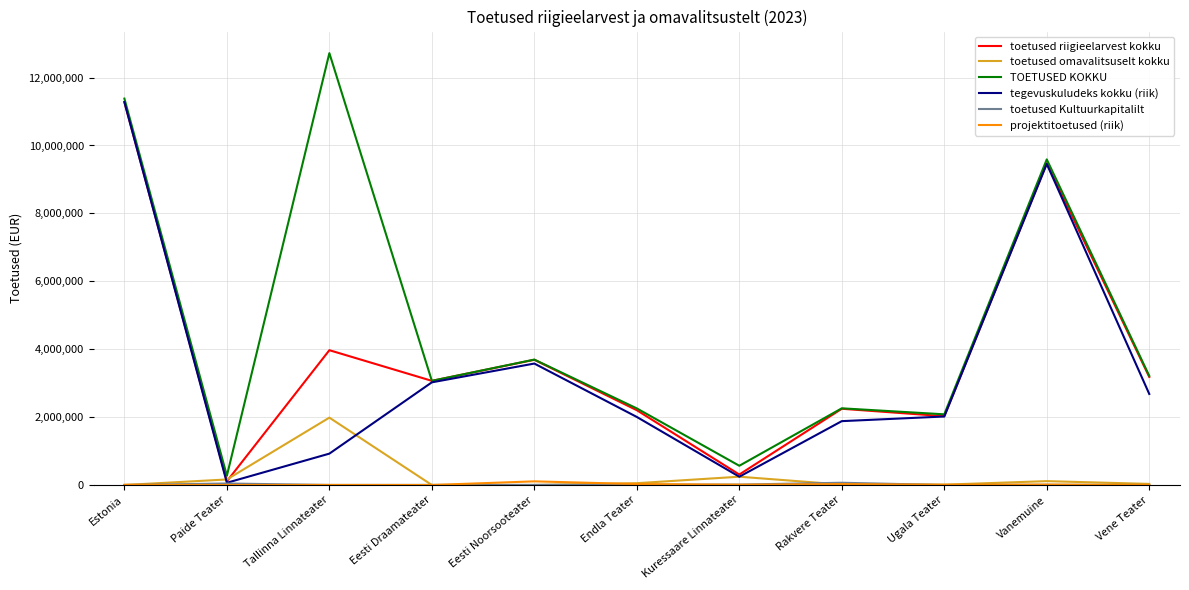

What is the maximum value shown in the chart?

12719299